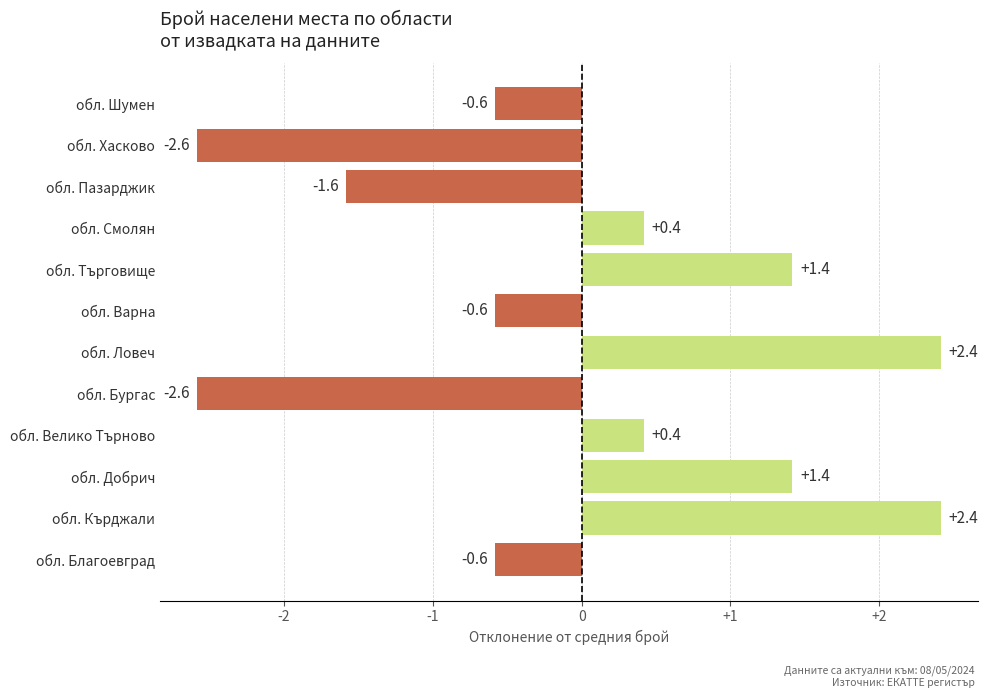

How many values are below zero?

6